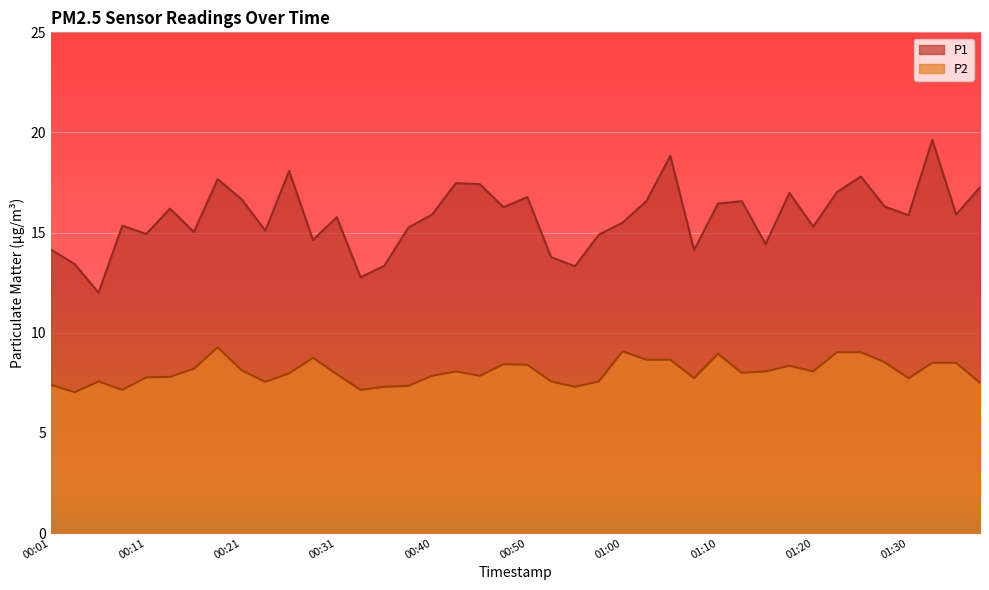

Count the number of data series in this chart.

2